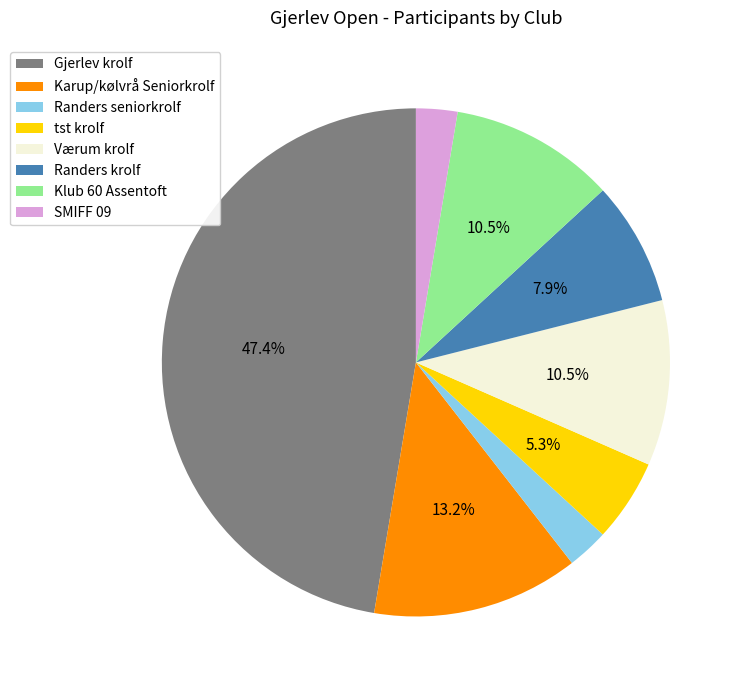

Does tst krolf represent more than half of the total?

No